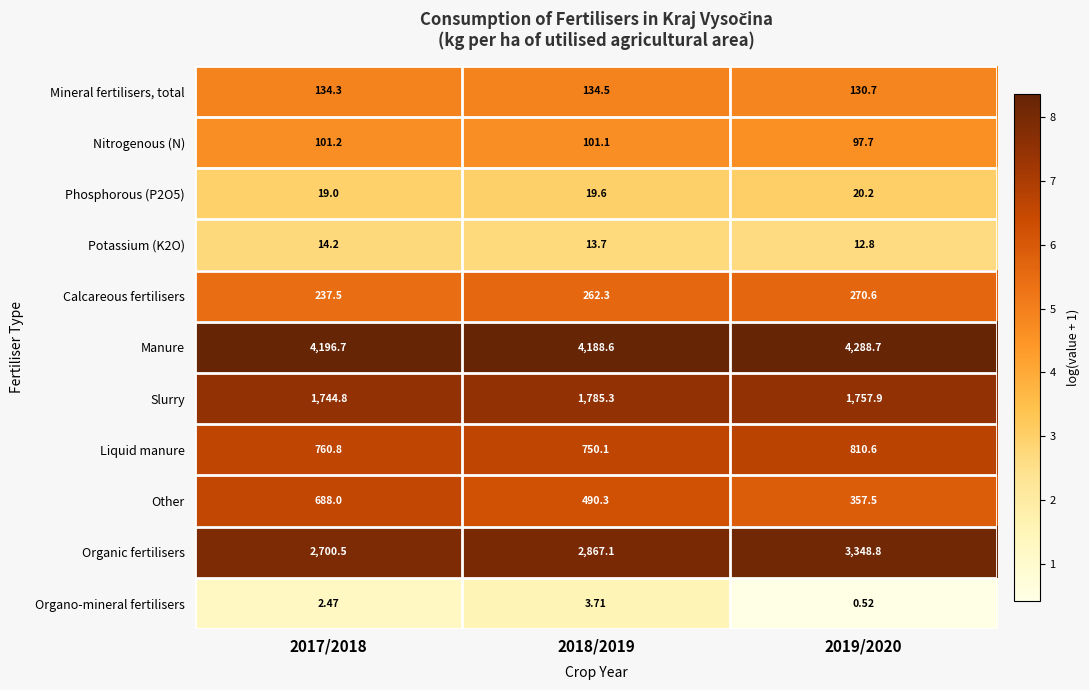

At which category does the chart reach its peak across all series?

2019/2020